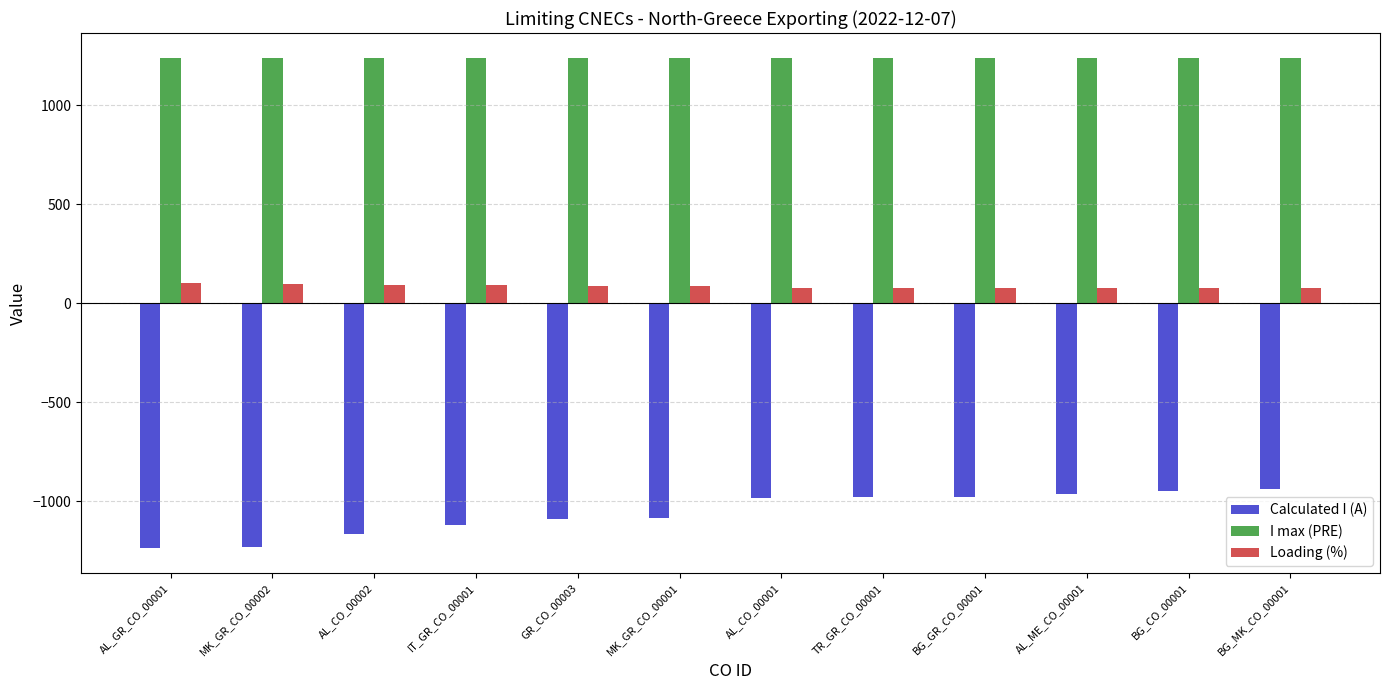

What position from the left is AL_CO_00002?

3